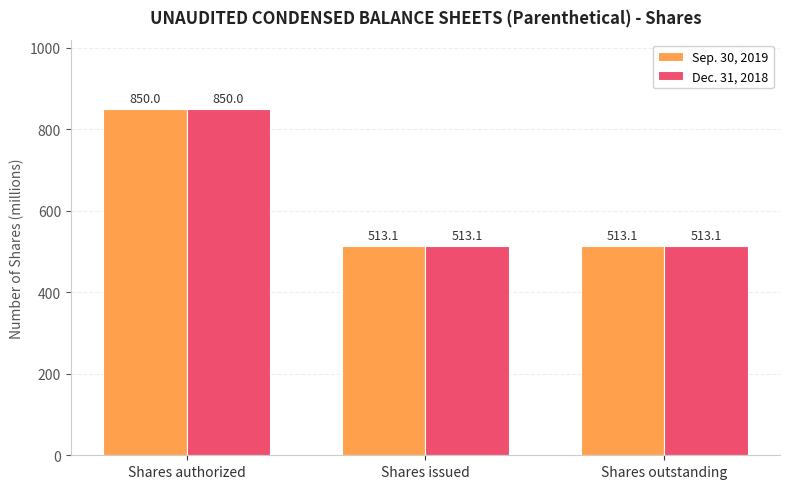

What is the label of the 2nd bar from the left?

Shares issued